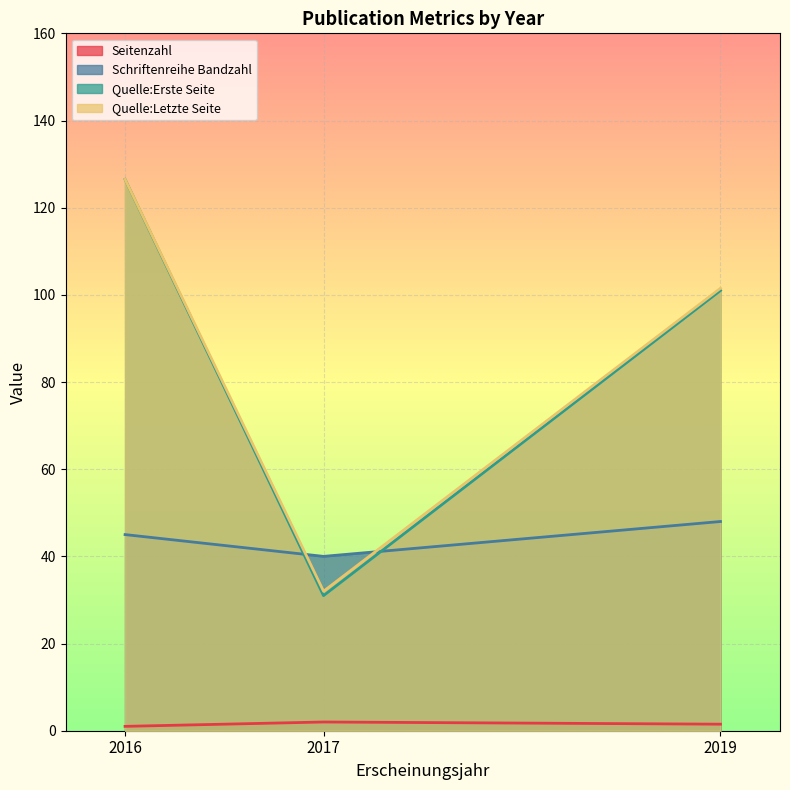

Which category has the highest value in the Quelle:Letzte Seite series?

2016